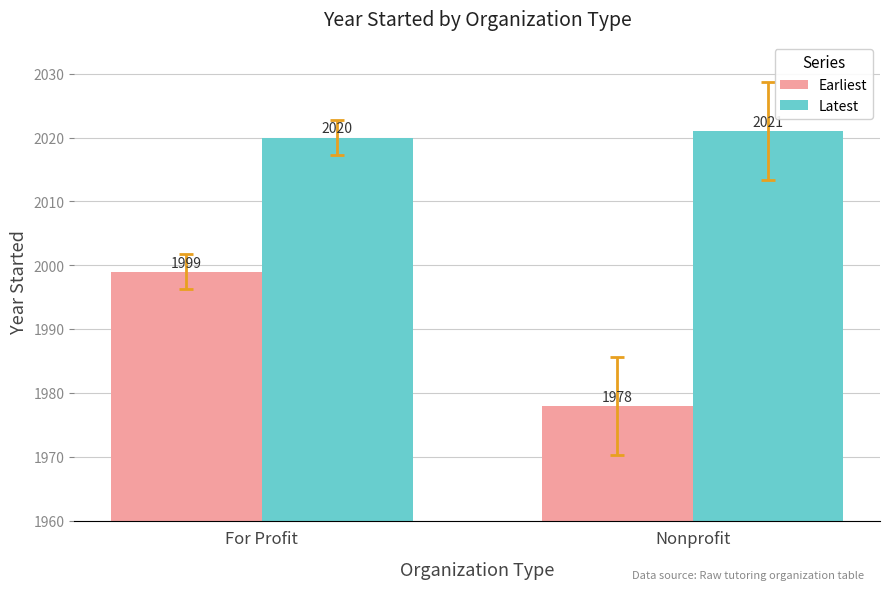

Reading right to left, extract all data points from this chart.

Earliest: 1978	1999
Latest: 2021	2020